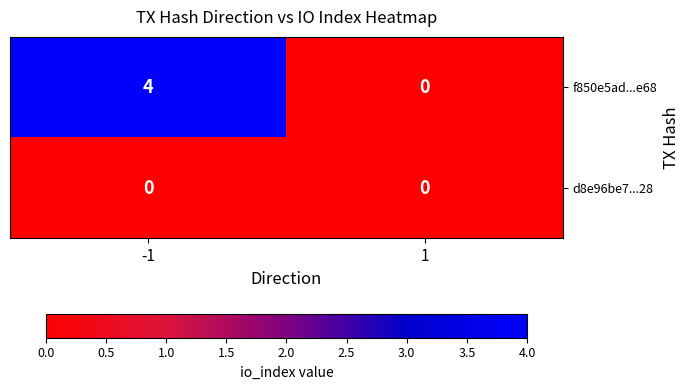

Which series has the widest spread of values?

f850e5ad...e68